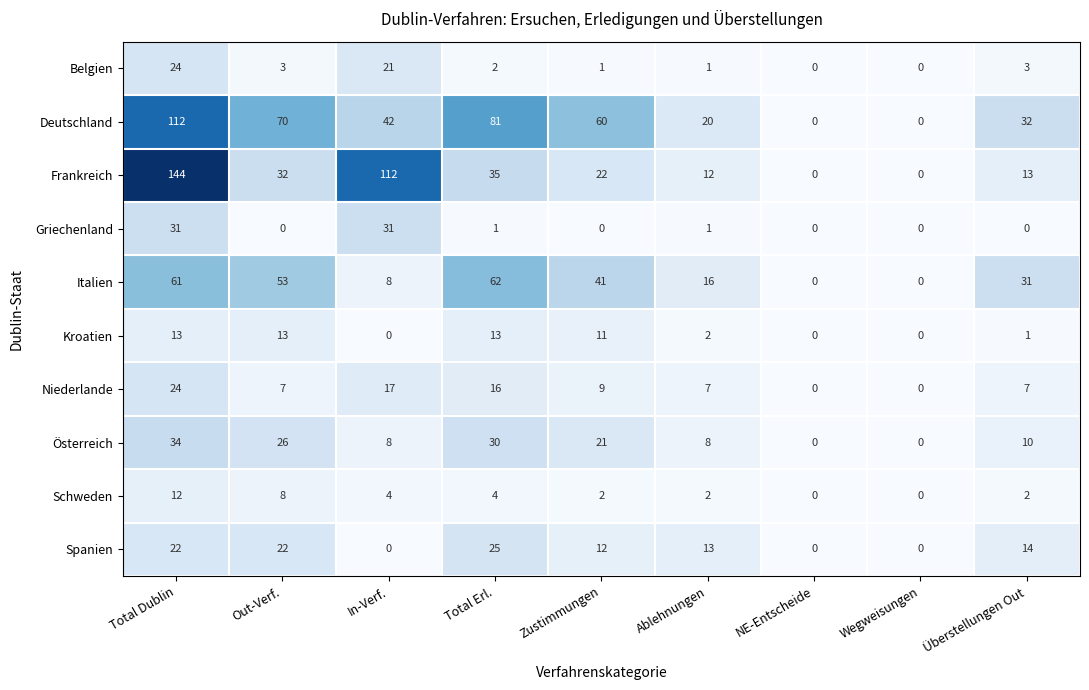

What is the maximum value shown in the chart?

144